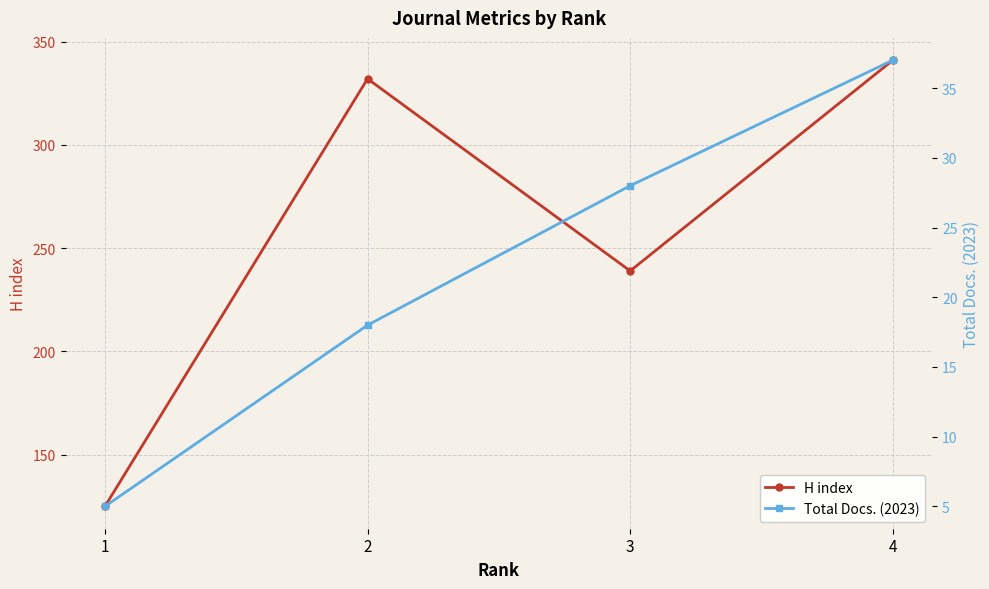

The value of H index at 3 is 239. True or false?

True